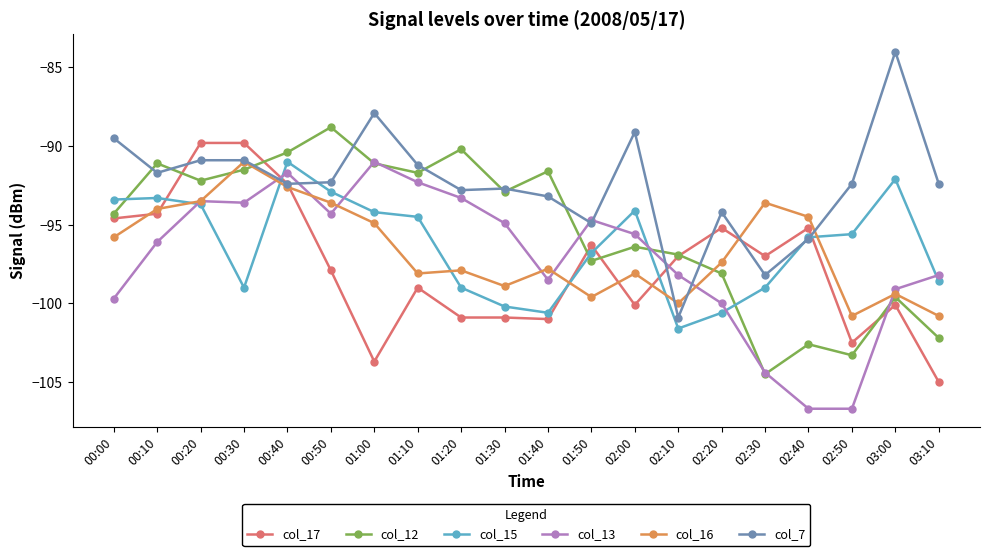

What value does the col_16 series have at 00:00?

-95.8